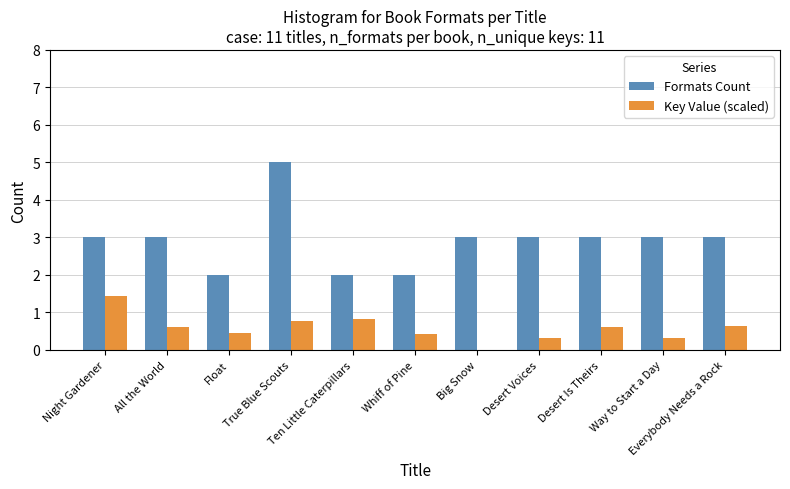

What is the maximum value shown in the chart?

5.0